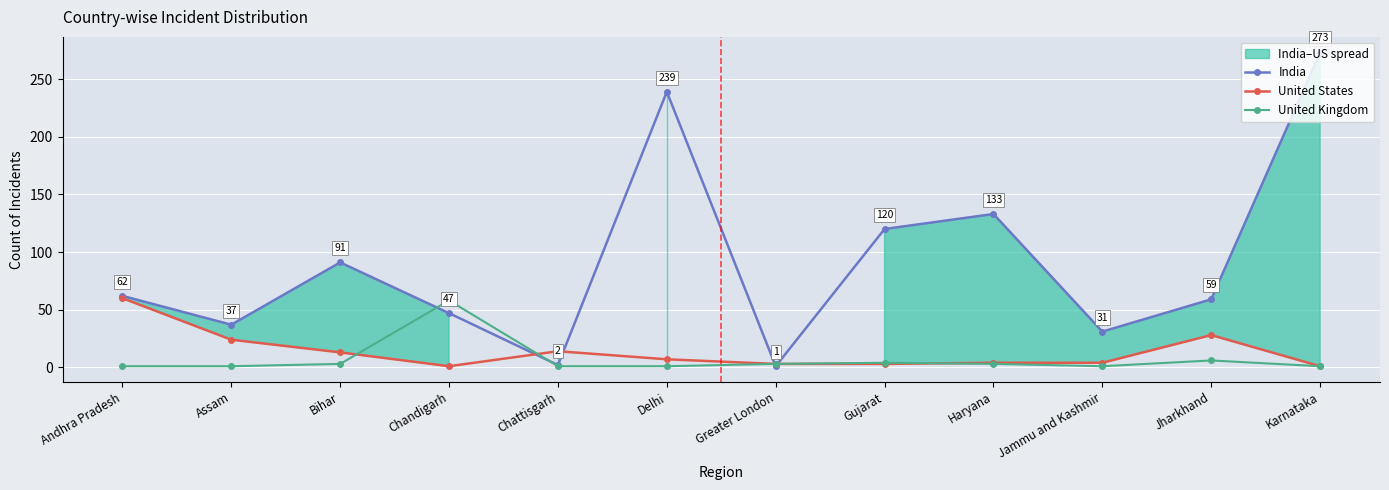

Which label corresponds to the largest value in the chart?

Karnataka